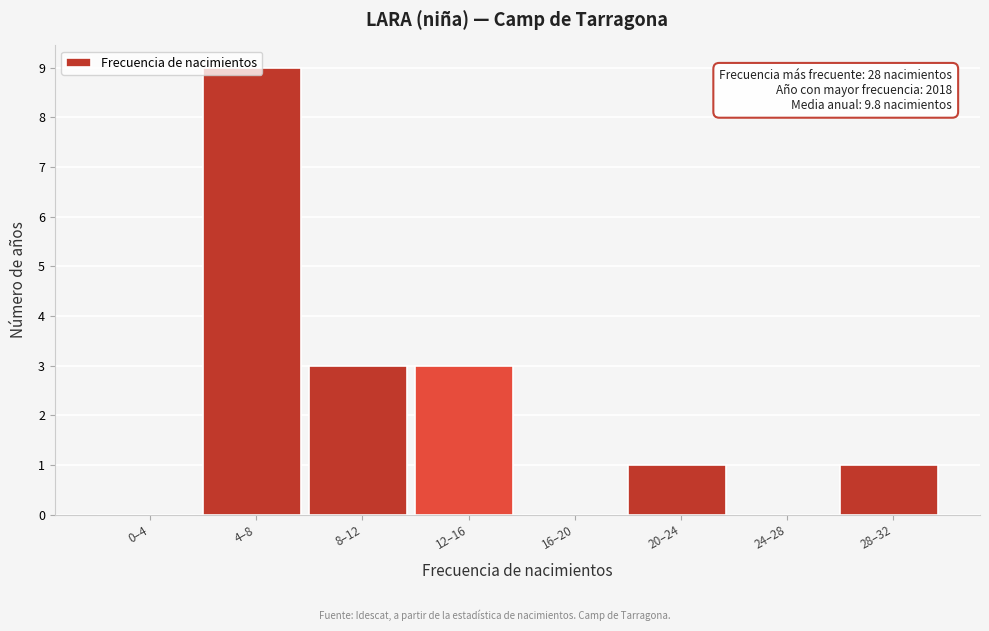

True or false: the data shows 0 at 0–4.

True